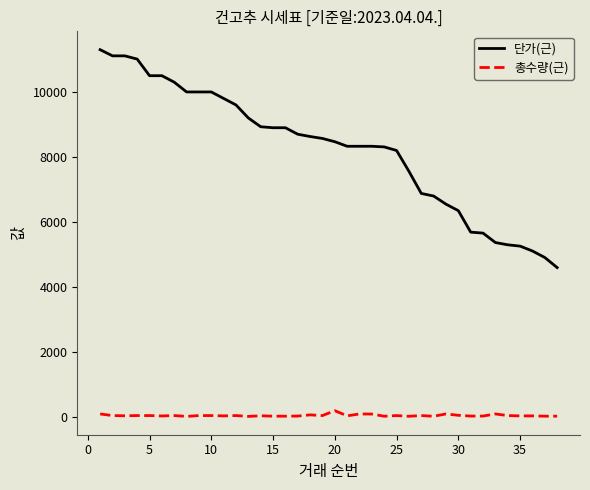

Which series has the largest range (max minus min)?

단가(근)